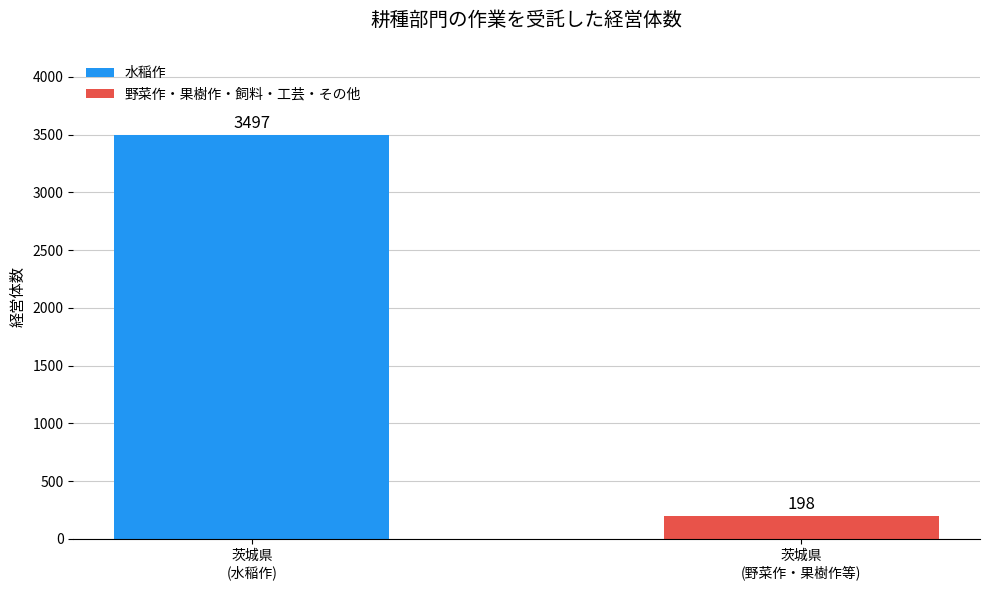

What is the maximum value shown in the chart?

3497